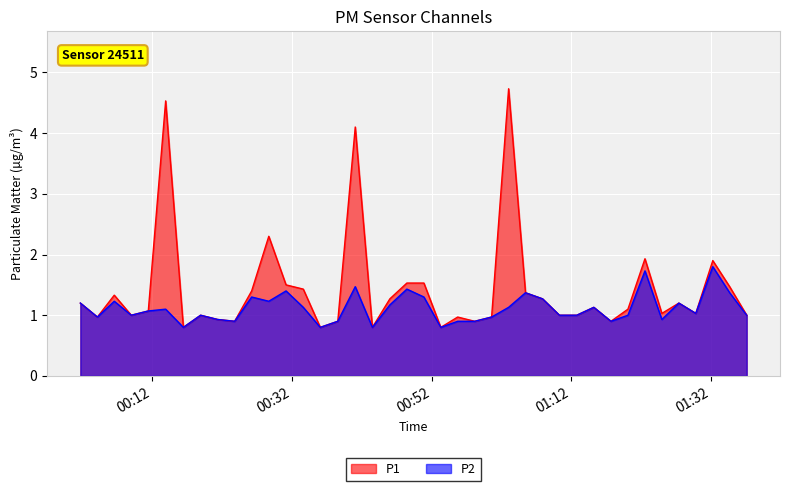

What is the maximum value shown in the chart?

4.7